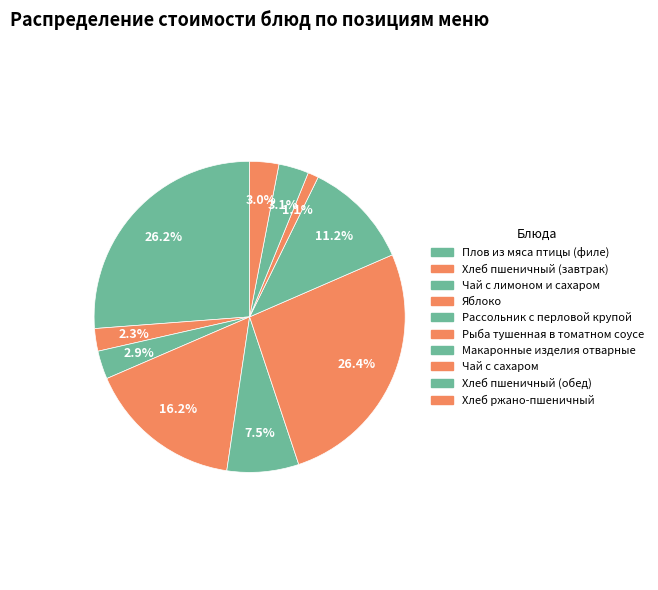

Approximately how many times larger is the value at Чай с лимоном и сахаром compared to Яблоко?

0.2